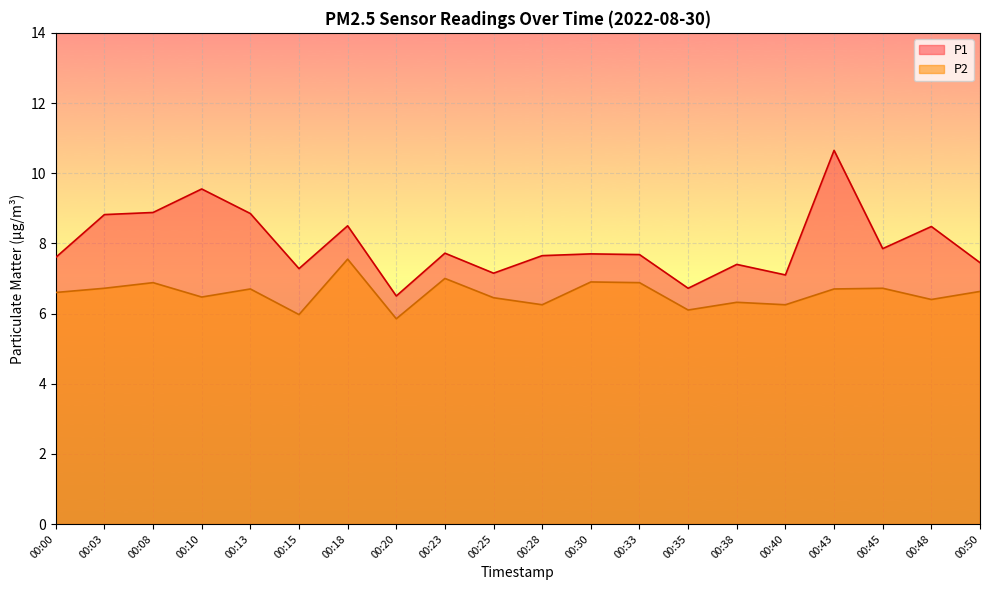

True or false: P2 and P1 intersect in this chart.

False